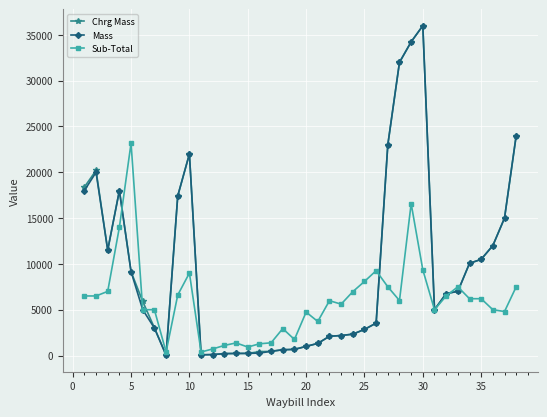

What is the value of the Sub-Total point at the 33rd from the left?

7500.0